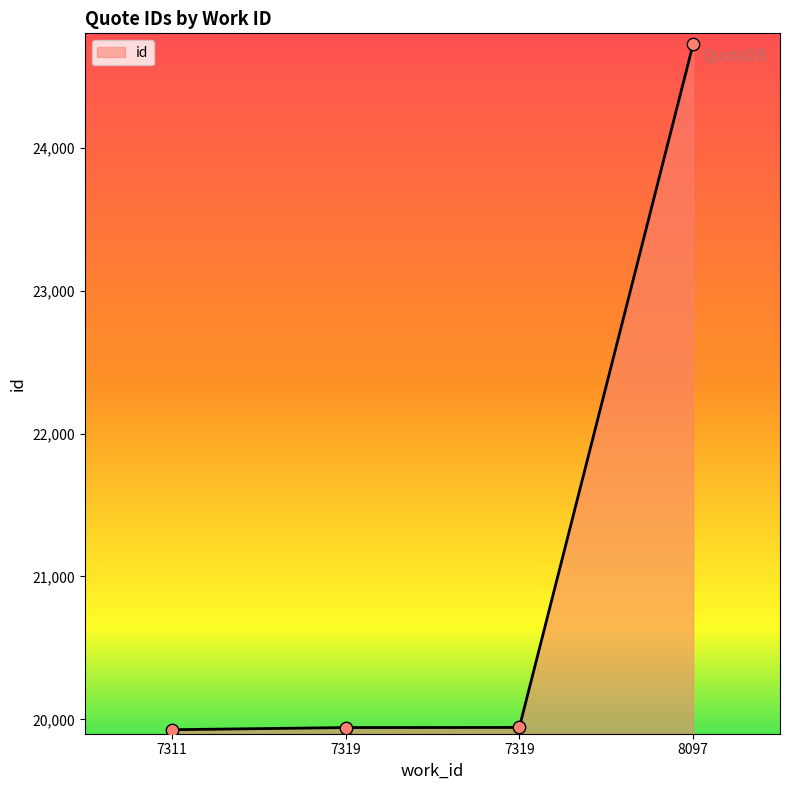

What is the ratio of the value at 7319 to the value at 7319?

1.0